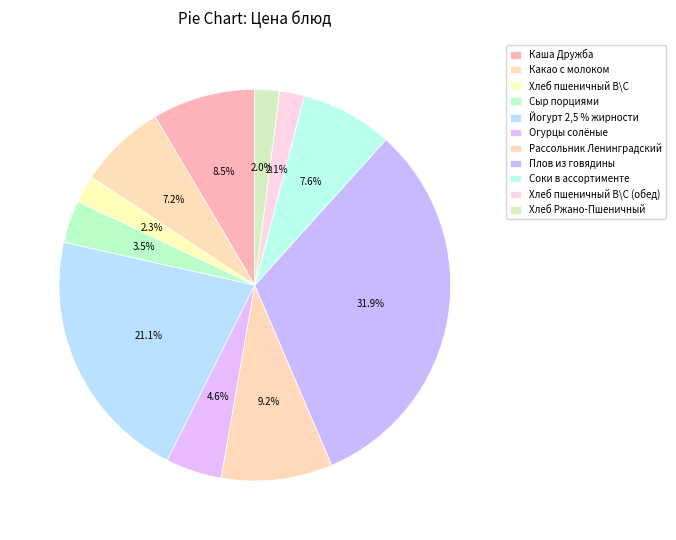

Does Каша Дружба represent more than half of the total?

No